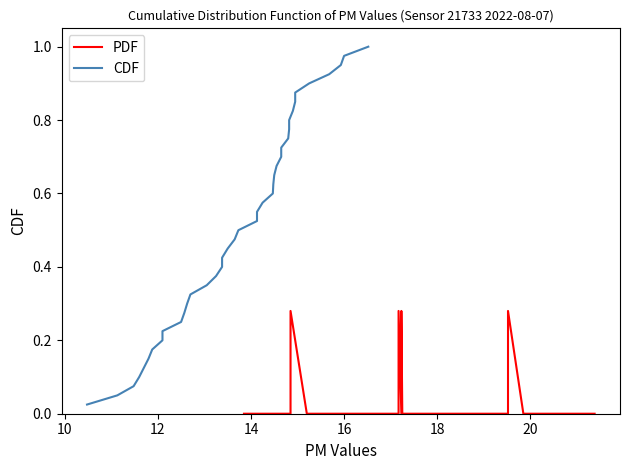

Is this an area chart (filled region under the line)?

No